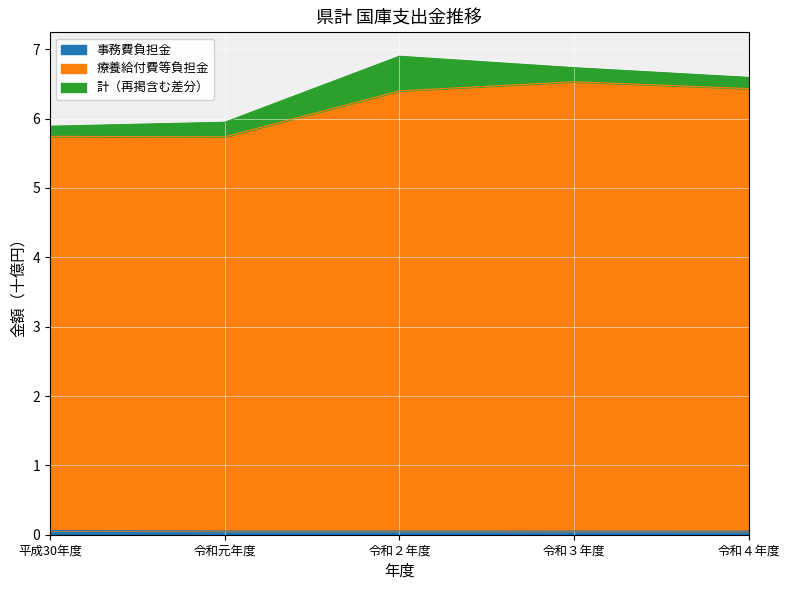

What is the minimum value shown in the chart?

0.1